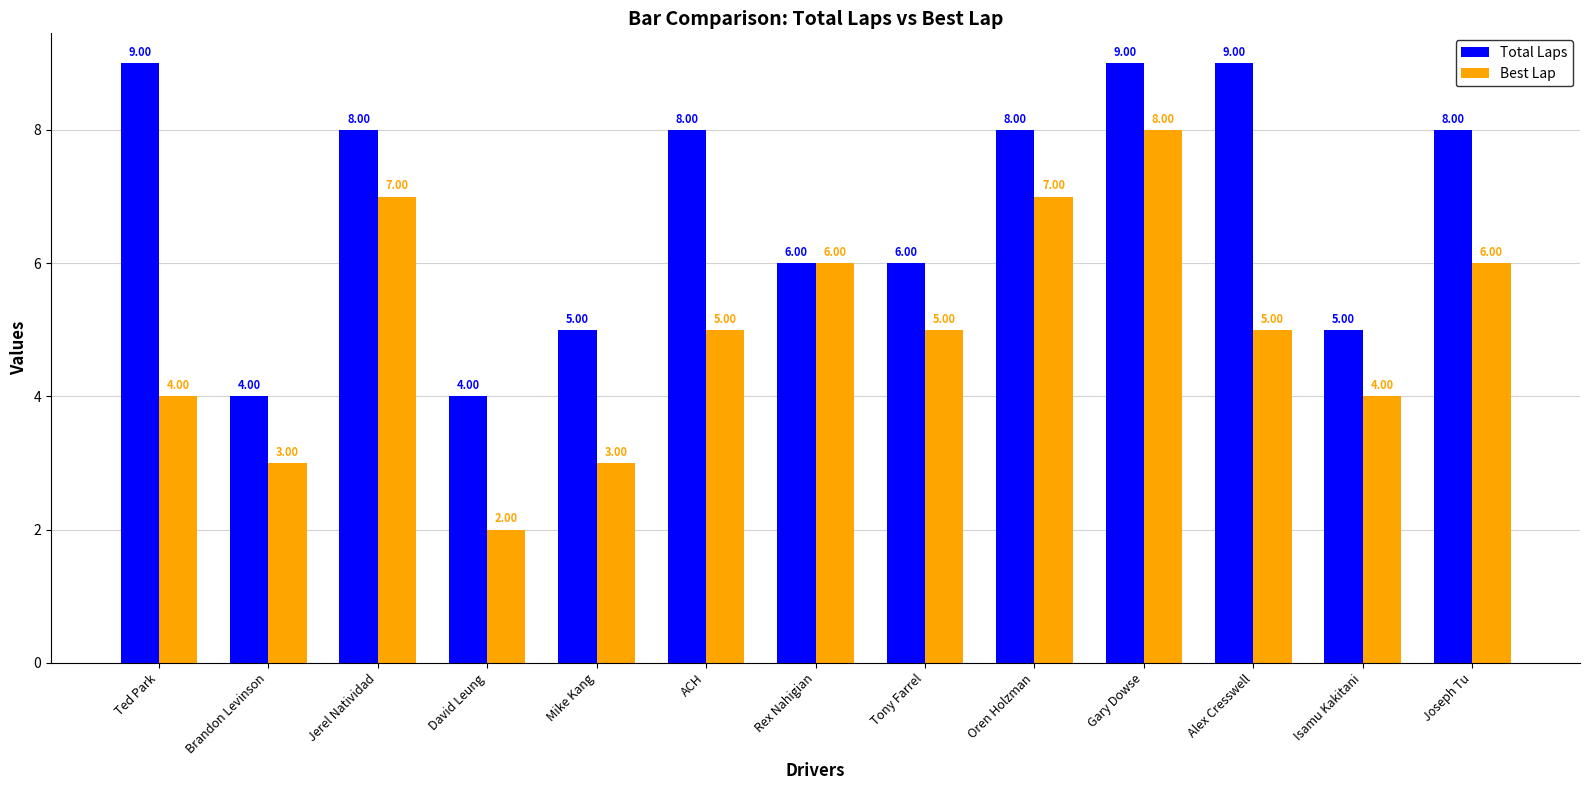

At which label does Best Lap first exceed 5?

Jerel Natividad